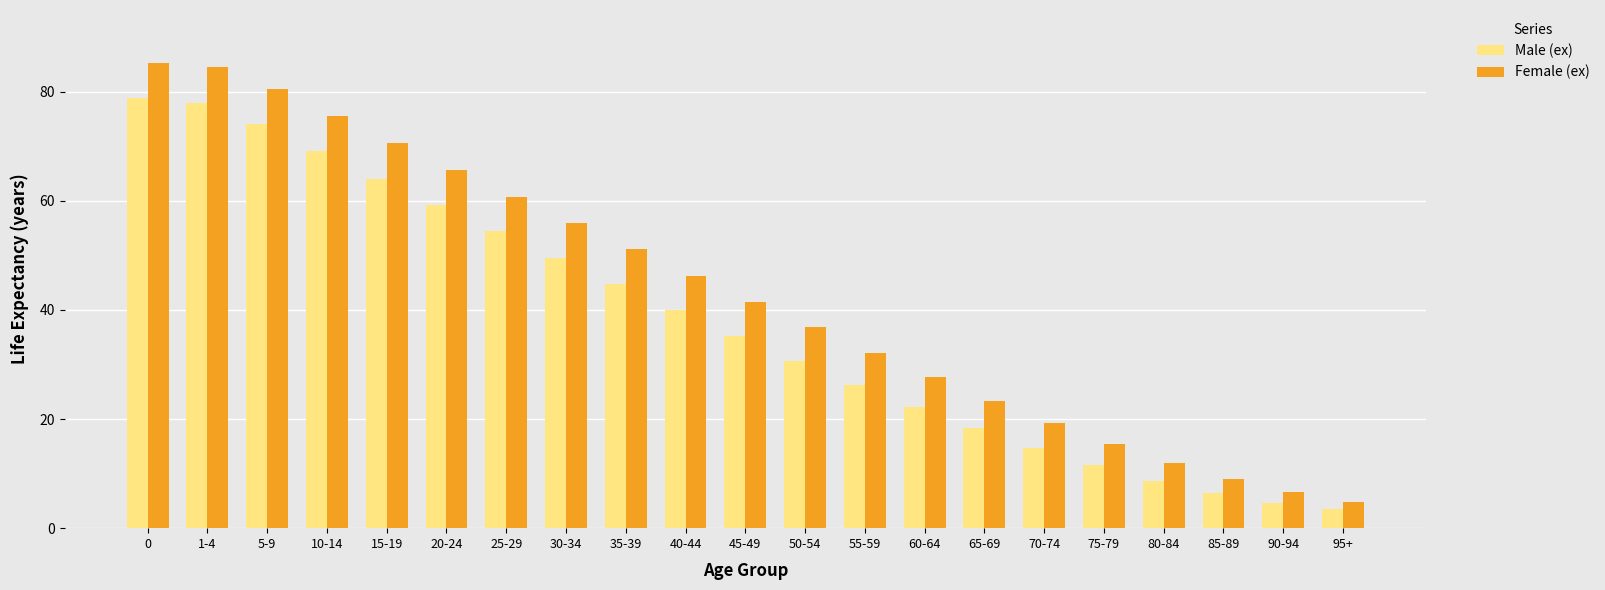

The value of Female (ex) at 45-49 is 41.4. True or false?

True